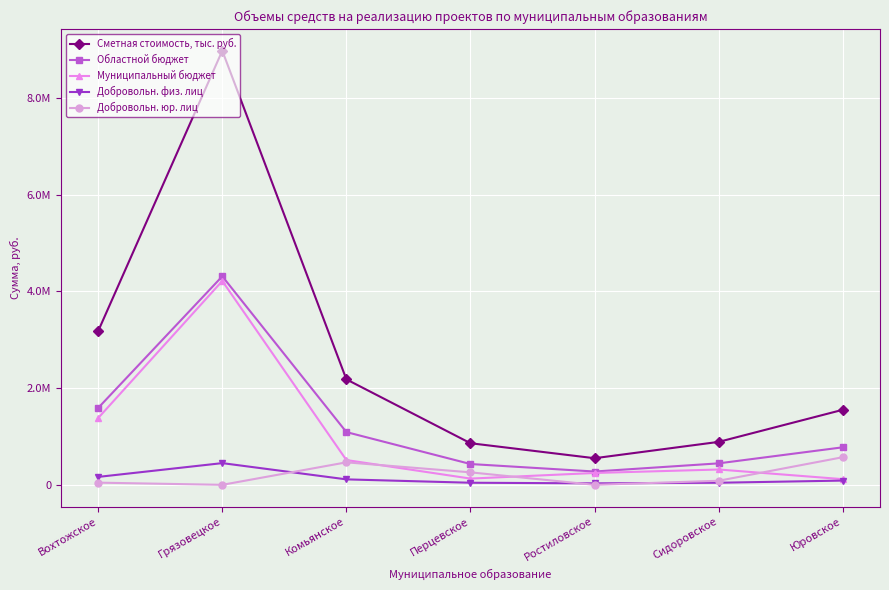

At which category does Муниципальный бюджет reach its first local valley?

Перцевское